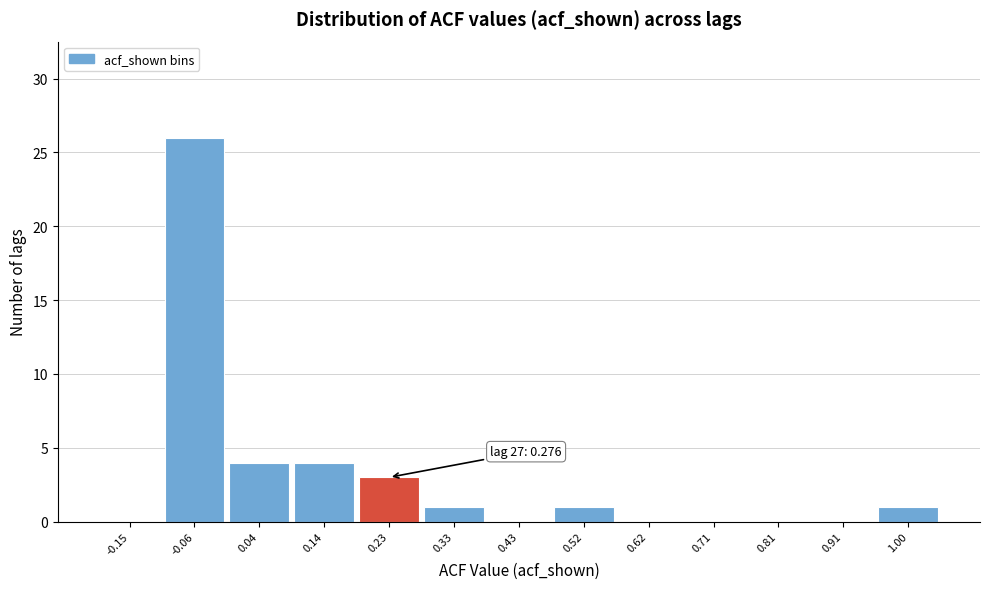

Which range on the x-axis has the tallest bar?

-0.10 to -0.01